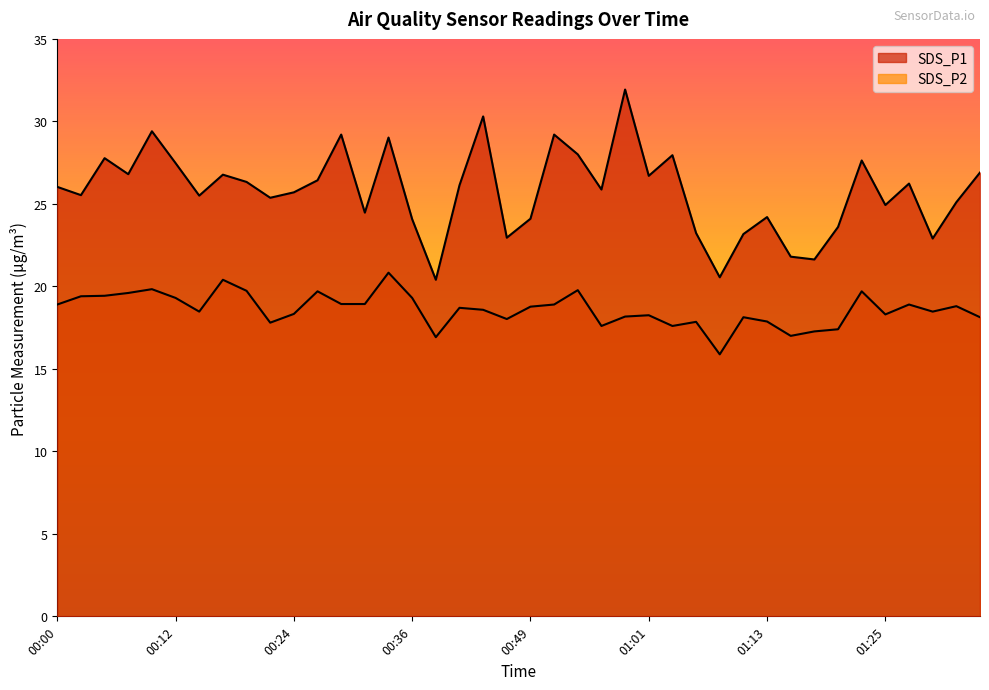

What is the sum of all SDS_P2 values?

743.9